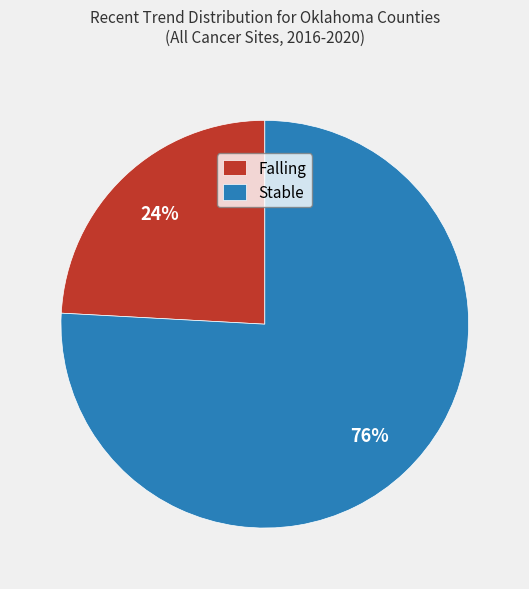

Which category has the biggest portion of the pie?

Stable